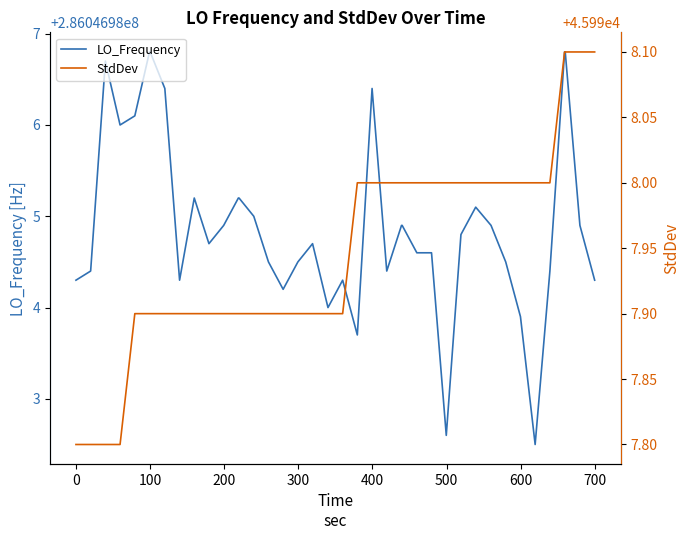

List the series in order of their overall mean, lowest first.

StdDev, LO_Frequency